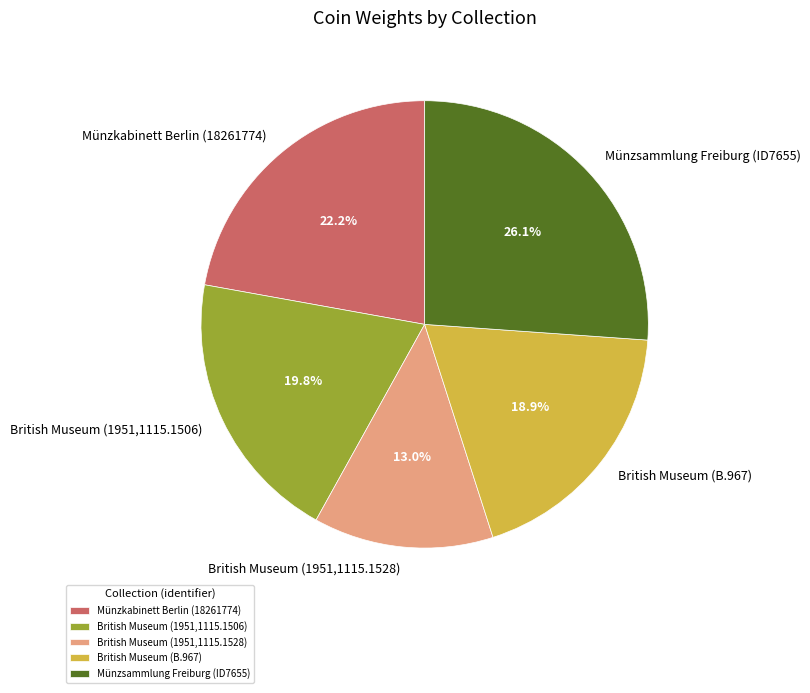

Rank the categories by value from lowest to highest.

British Museum (1951,1115.1528), British Museum (B.967), British Museum (1951,1115.1506), Münzkabinett Berlin (18261774), Münzsammlung Freiburg (ID7655)